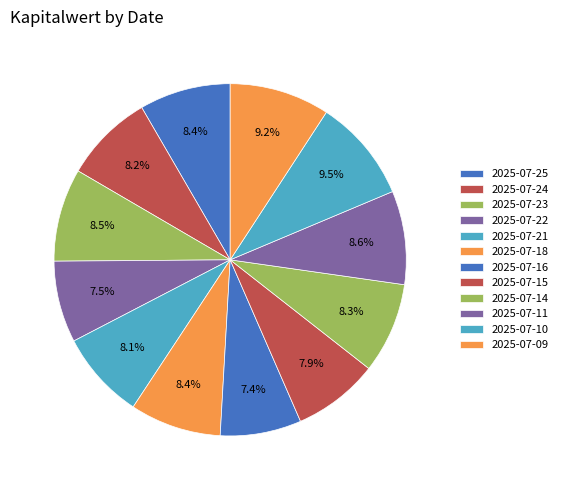

How many segments does this pie chart have?

12